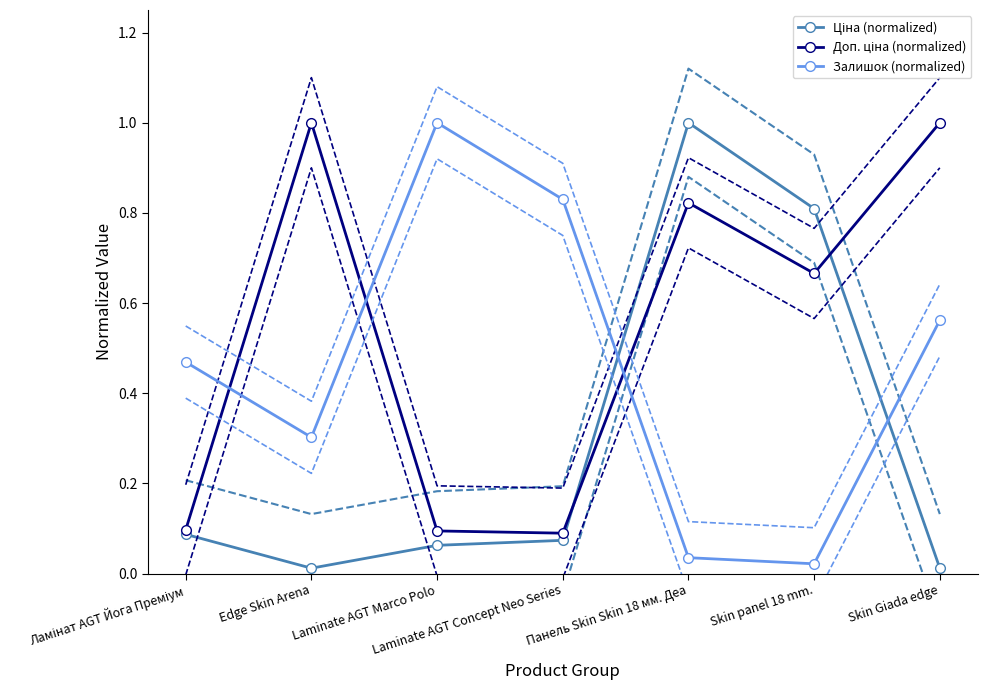

At how many categories does at least one series exceed 0?

7